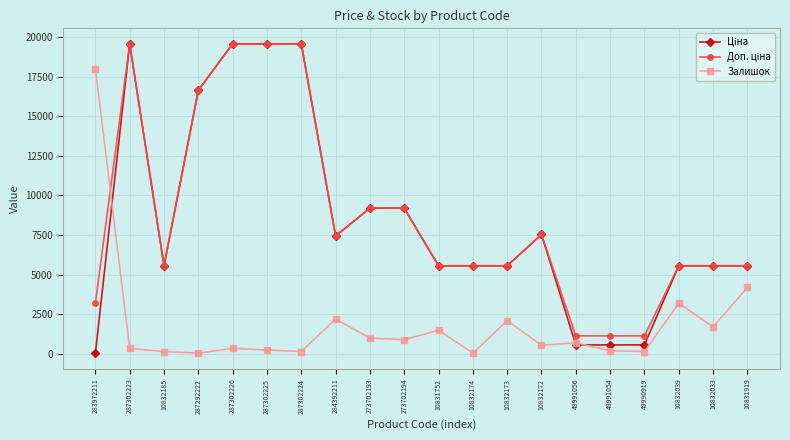

Which category has the highest value in the Залишок series?

283972211